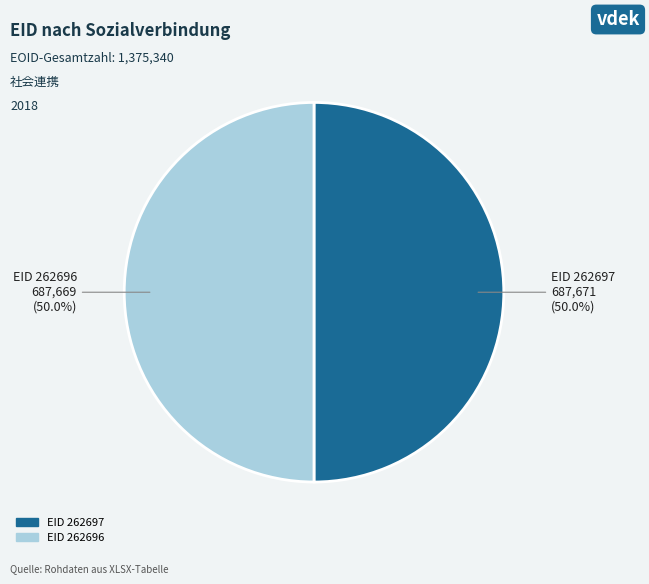

How many segments does this pie chart have?

2